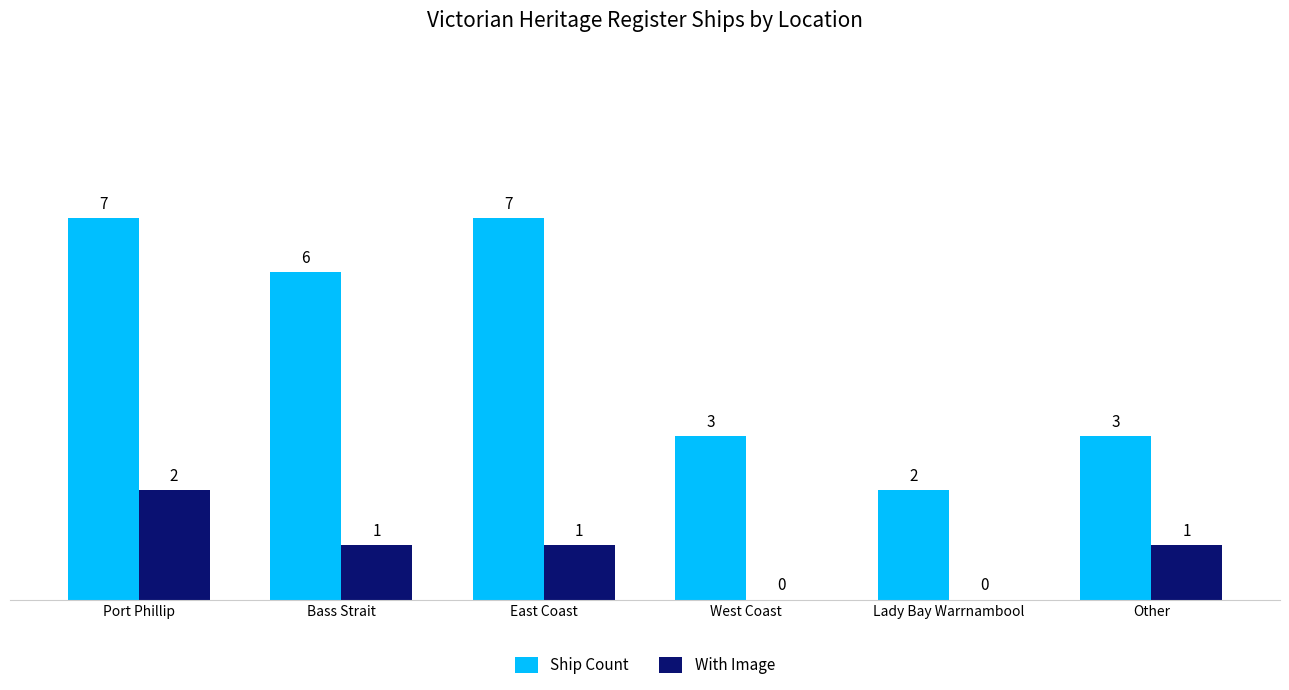

Does the chart contain stacked bars?

No